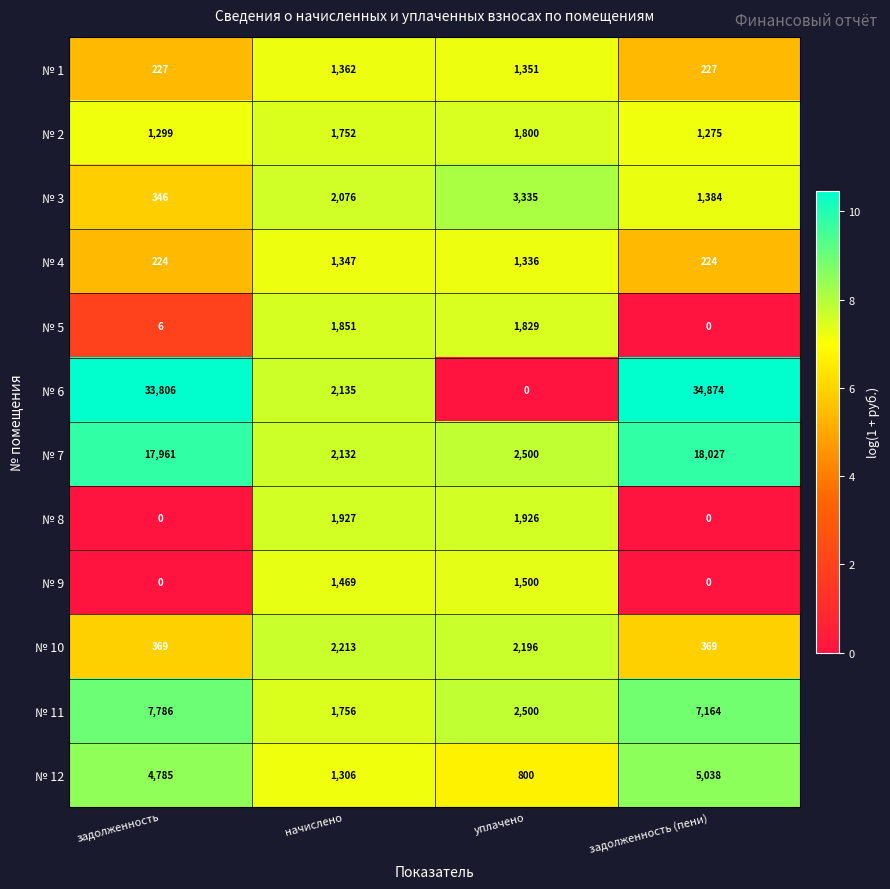

What is the spread (max minus min) of values at задолженность (пени)?

34874